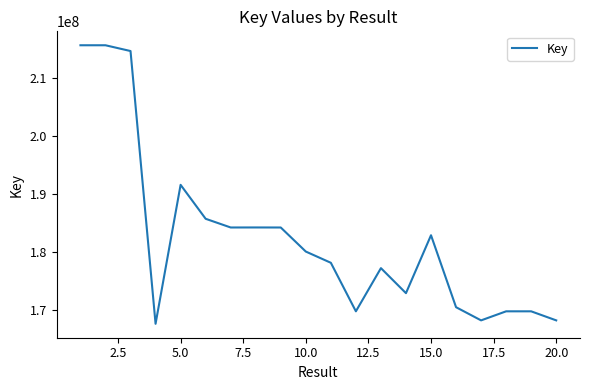

What is the maximum value shown in the chart?

215684672